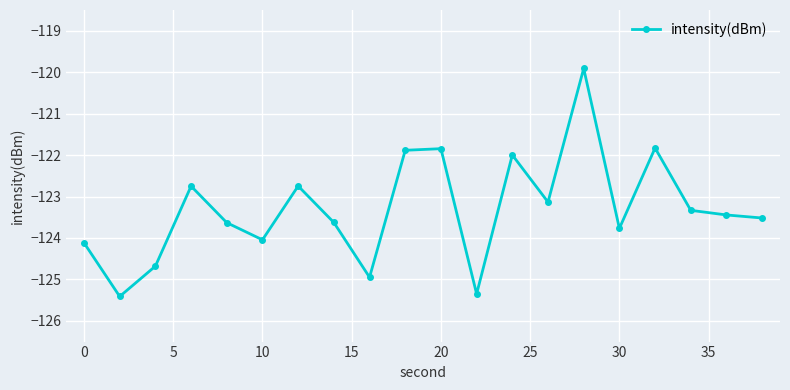

True or false: there are more than 2 points higher than both neighbors.

True